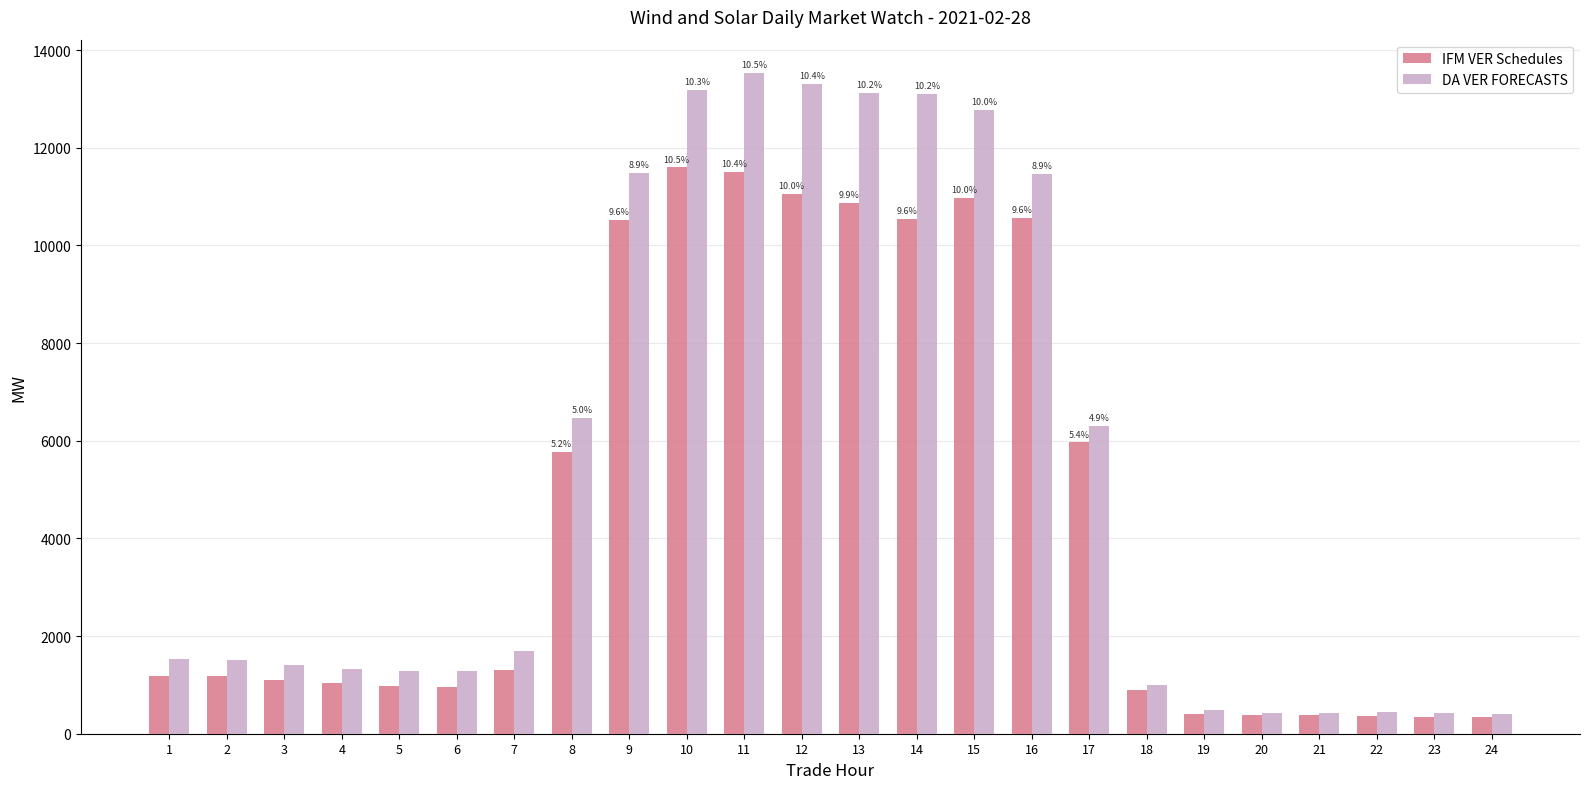

The value of IFM VER Schedules at 16 is 14257.6. True or false?

False